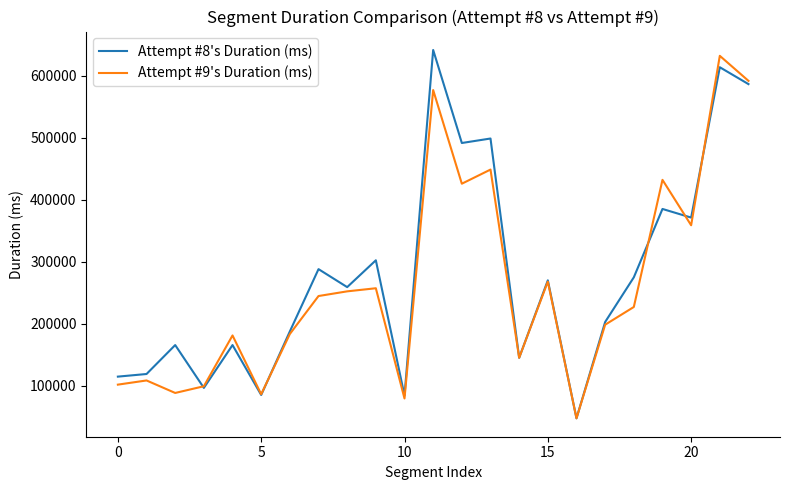

What is the minimum value for Attempt #8's Duration (ms)?

47821